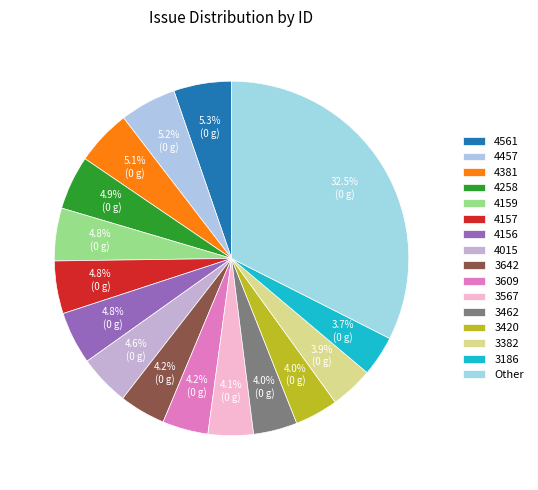

To the nearest percent, what is the average slice percentage?

6%